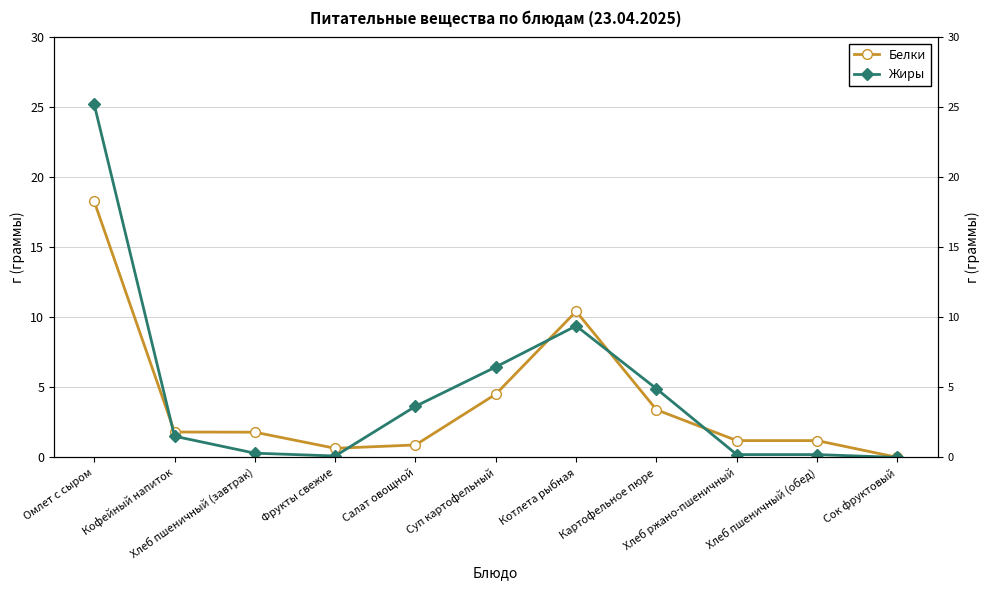

What is the label of the 11th point from the left?

Сок фруктовый